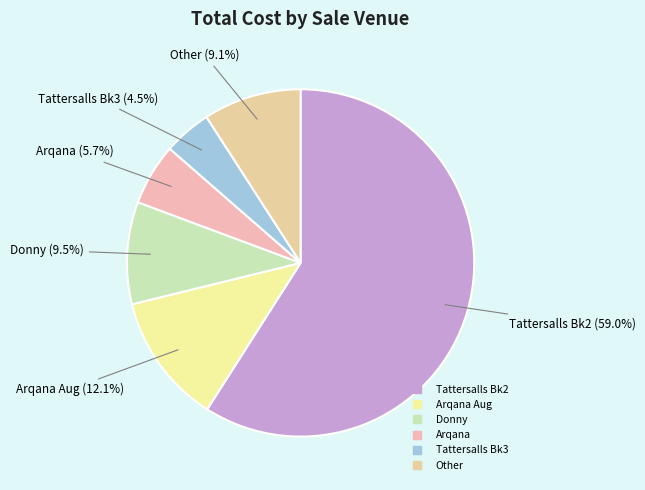

How many slices are in this pie chart?

6